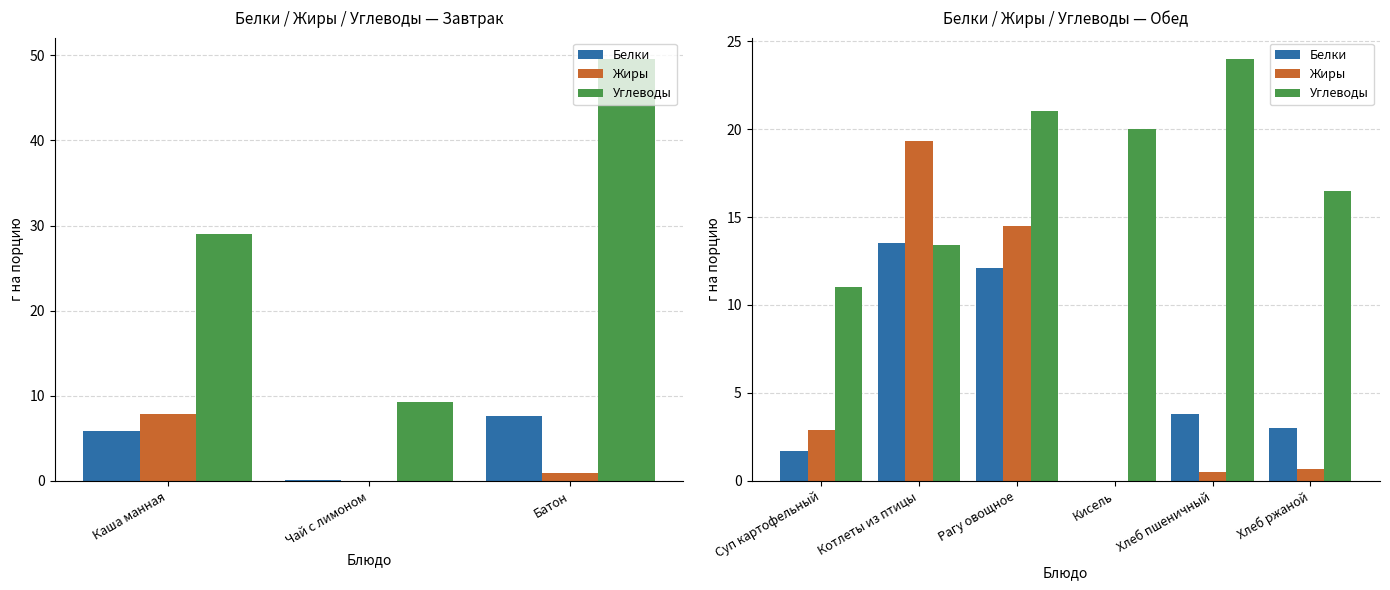

Does the chart contain stacked bars?

No